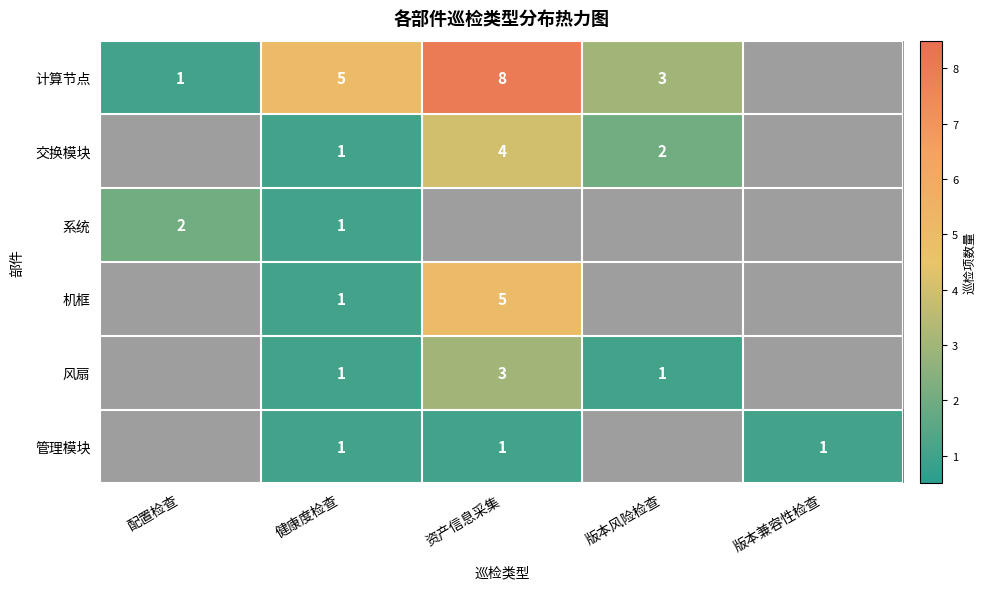

What is the sum of the 计算节点 values at 资产信息采集 and 健康度检查?

13